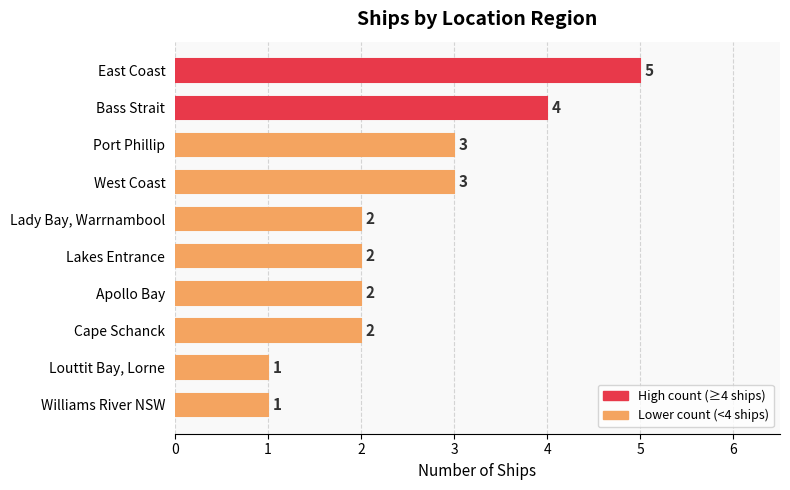

How many series are shown in this chart?

1